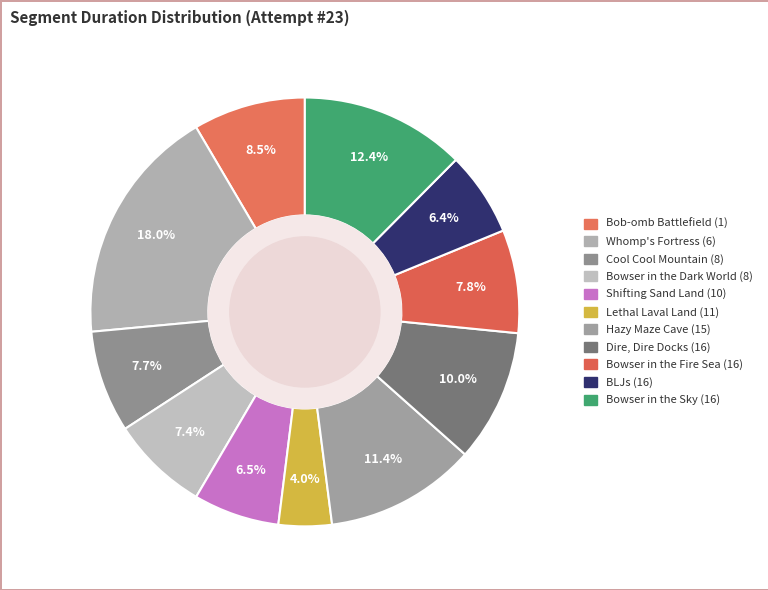

How many segments does this pie chart have?

11